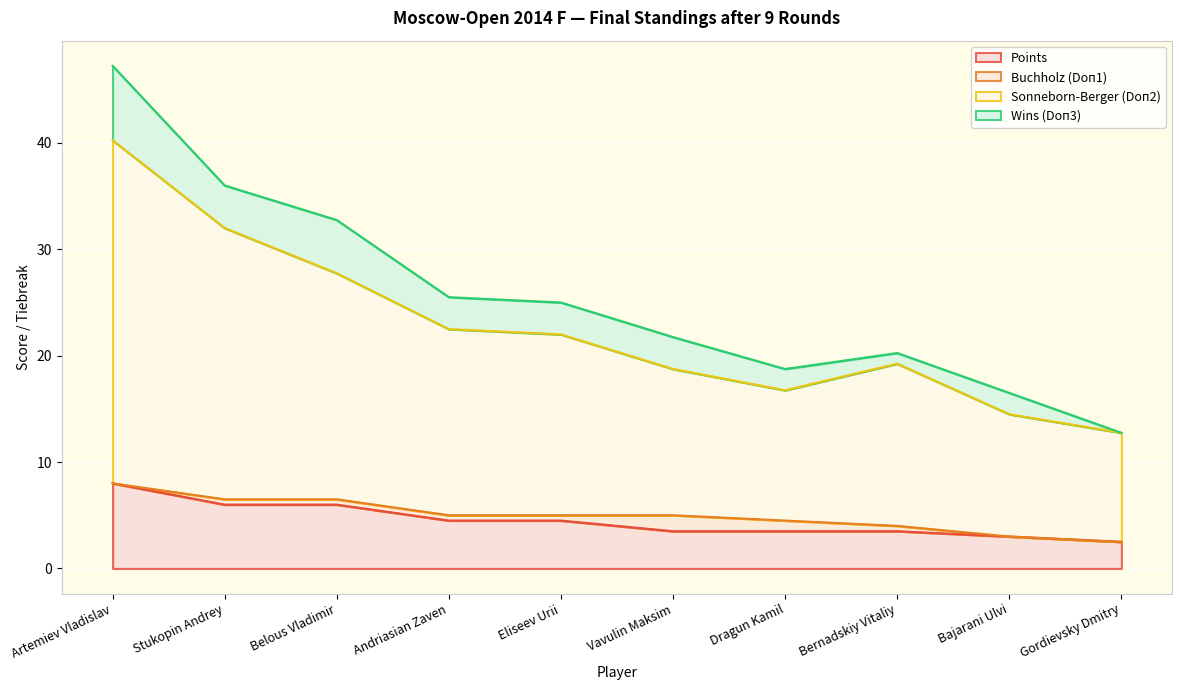

What is the maximum value for Sonneborn-Berger (Doп2)?

40.2